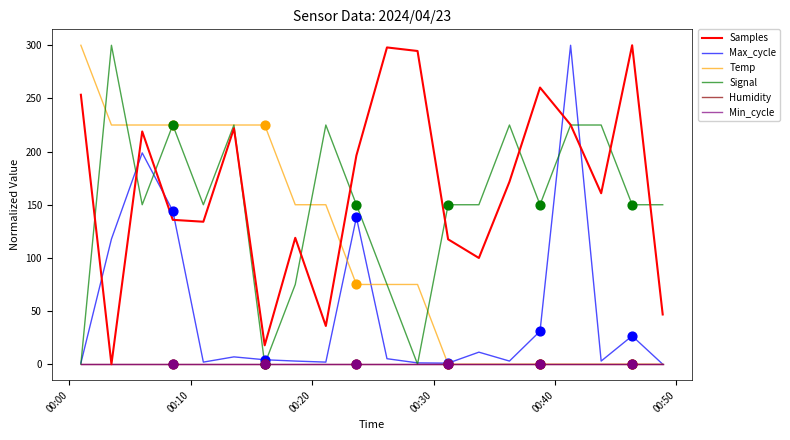

Is this an area chart (filled region under the line)?

No